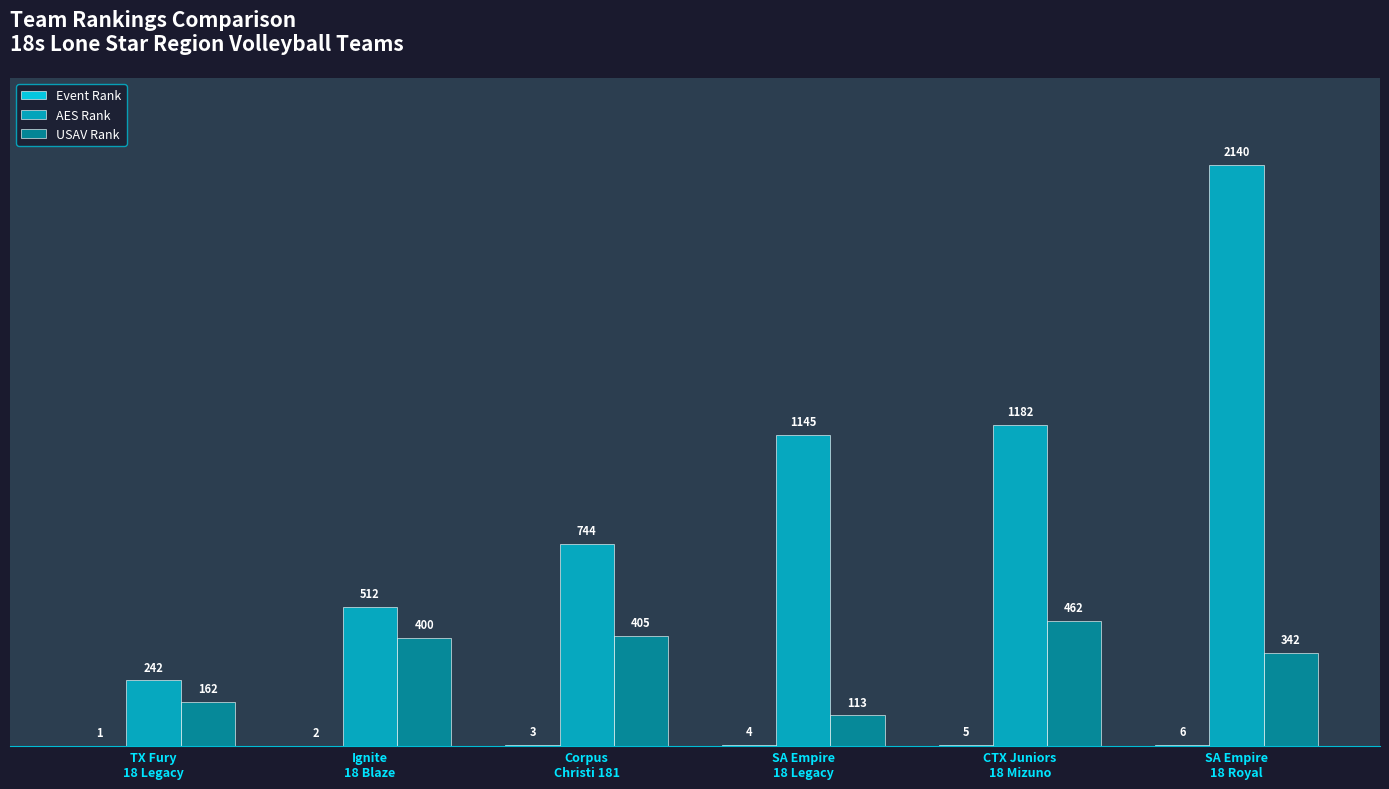

Which series has the largest total across all categories?

AES Rank